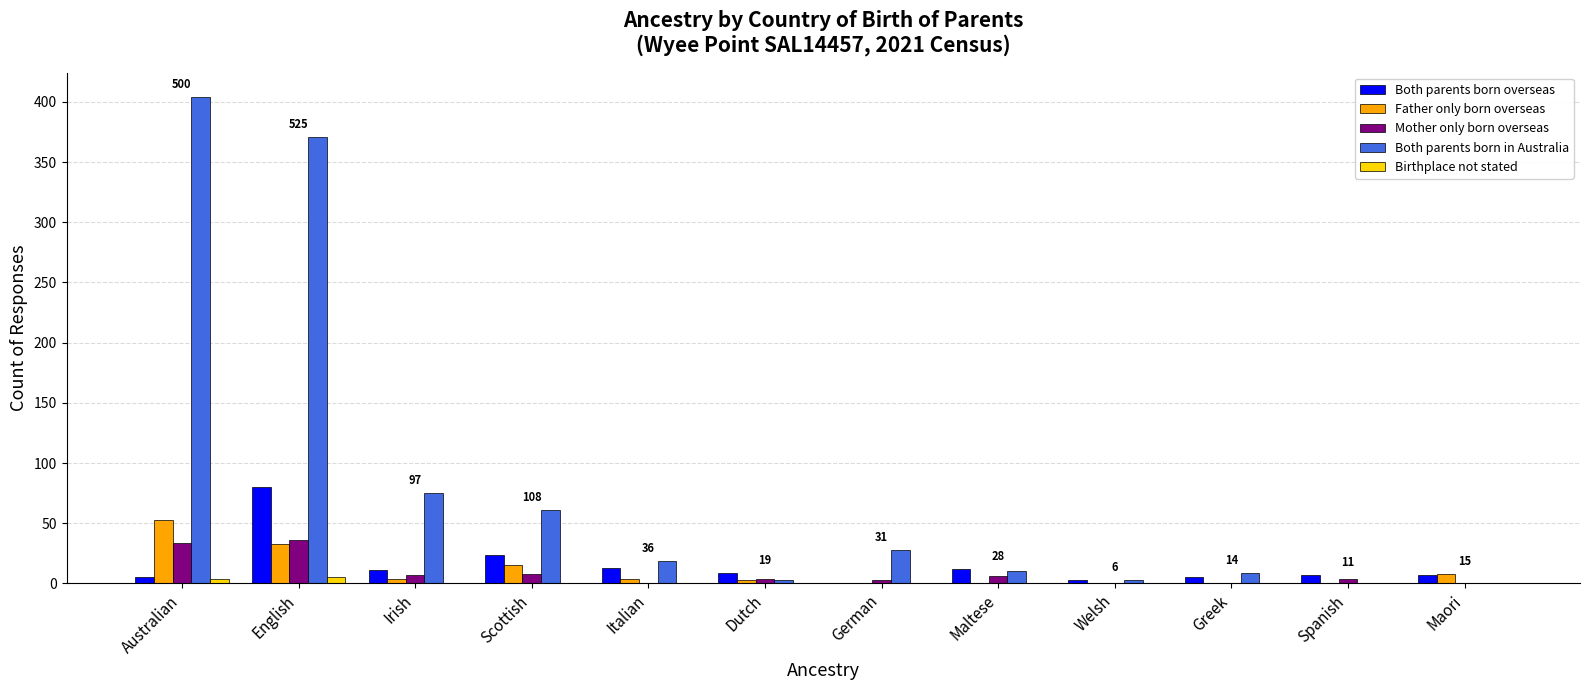

The value of Mother only born overseas at Australian is 34. True or false?

True